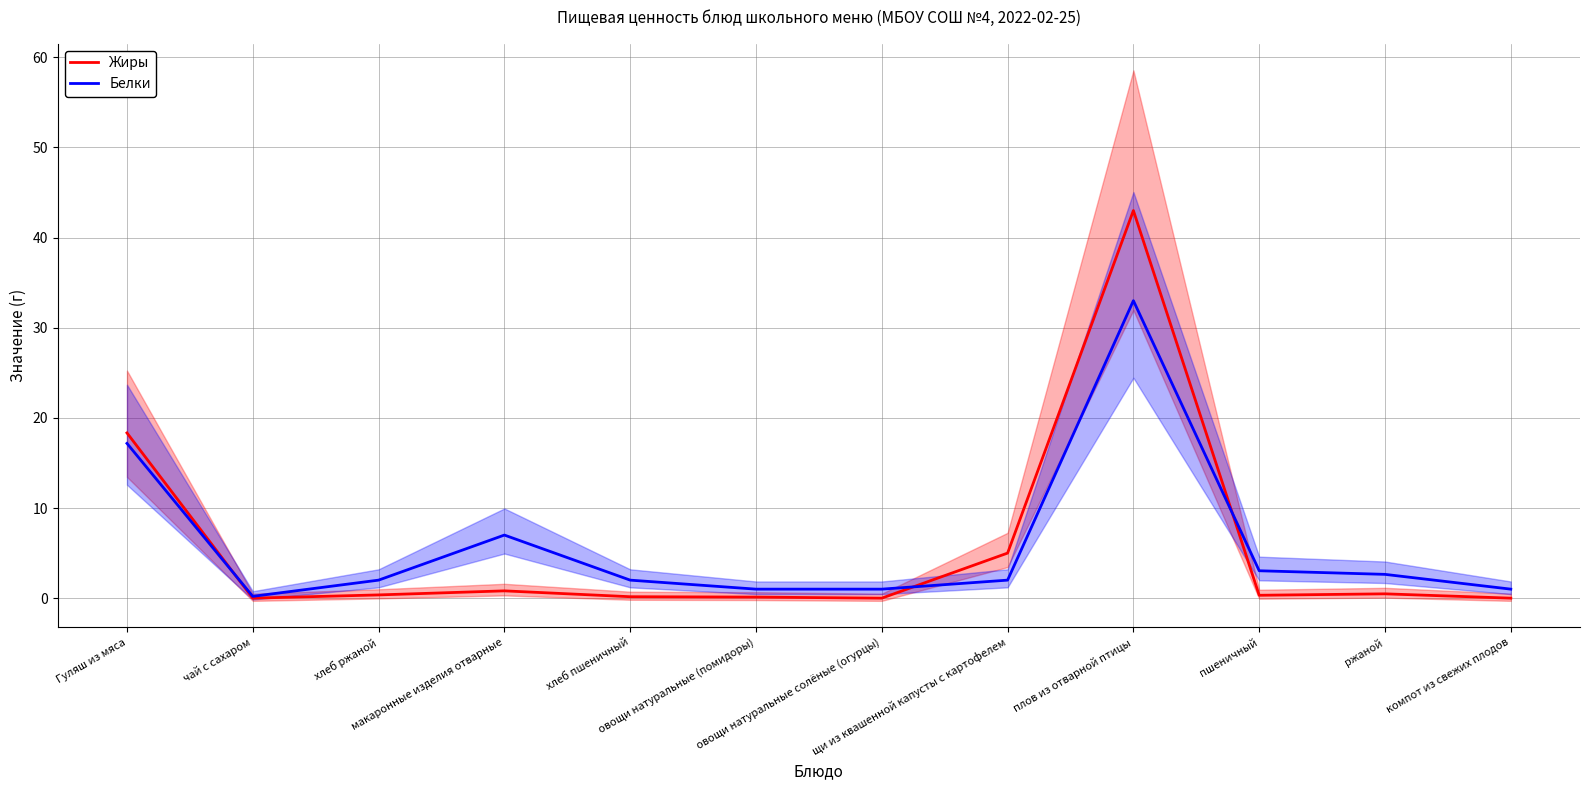

What is the highest value of the Белки series?

33.0